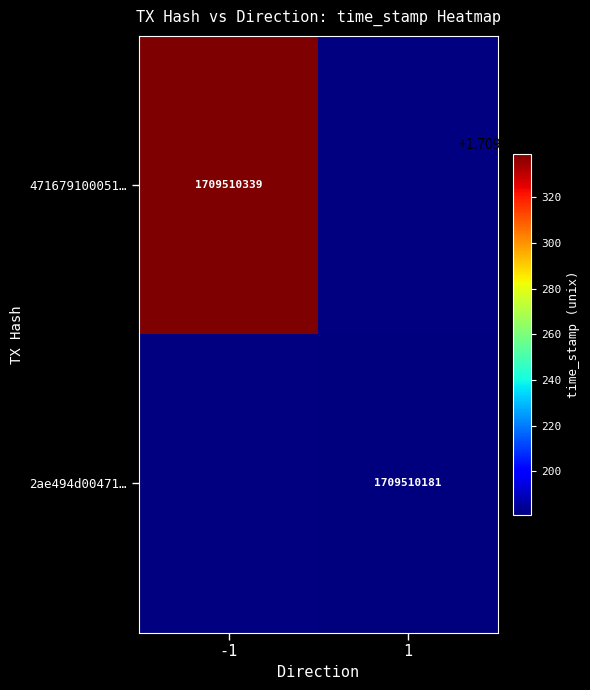

Between direction and time_stamp, which series saw the biggest shift?

471679100051e3d6f1912e399008b07c4d2956c